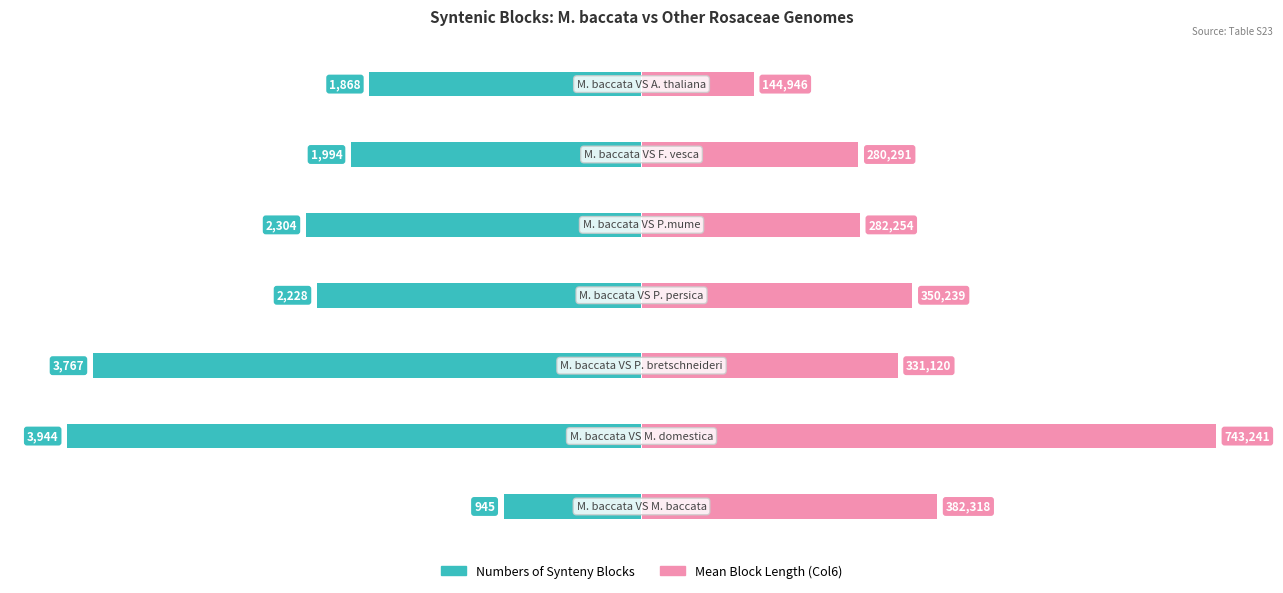

How many bars are there in each group?

2